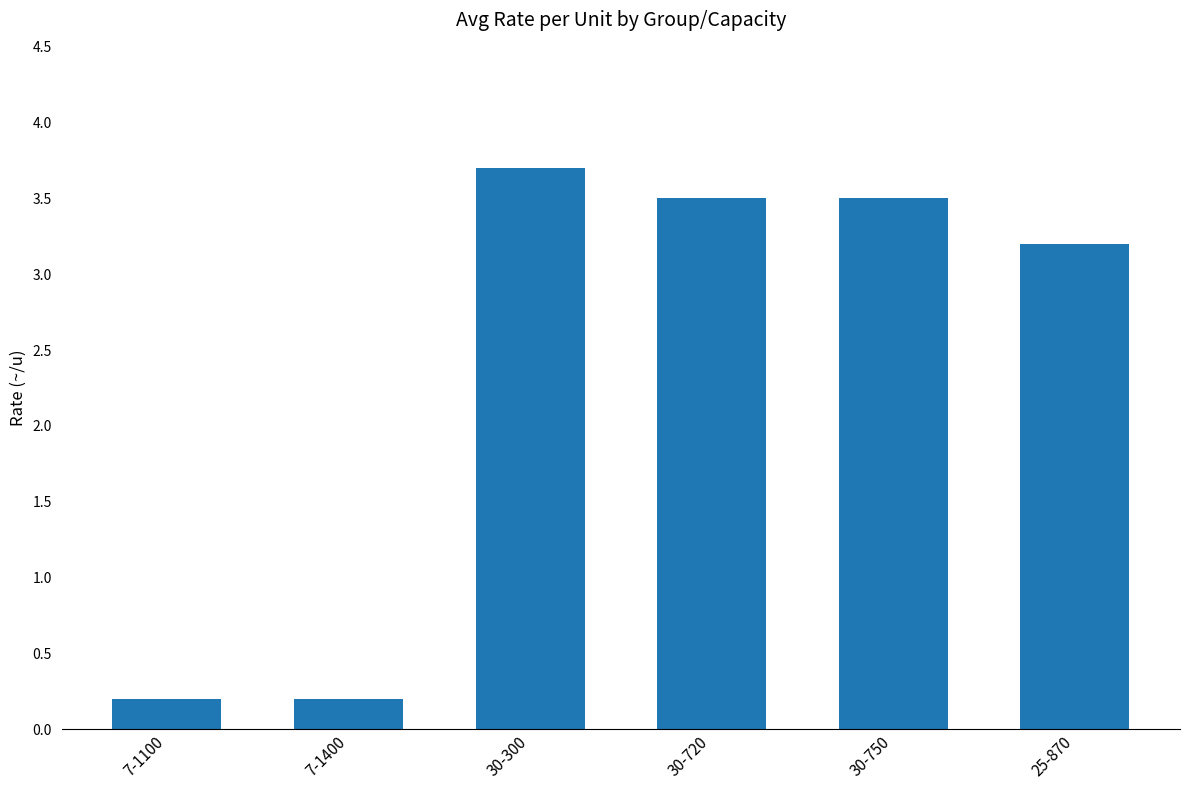

True or false: the data shows 0.2 at 7-1100.

True